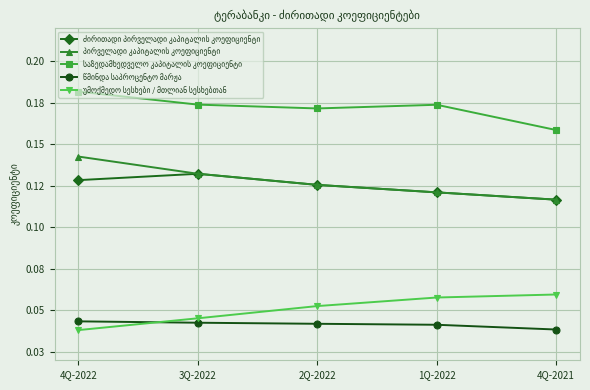

Is this an area chart (filled region under the line)?

No